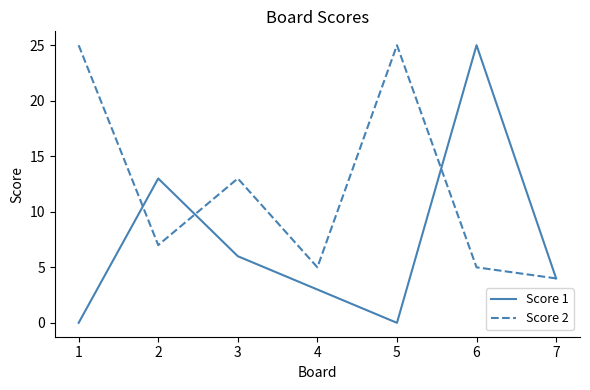

At how many categories does at least one series exceed 9?

5